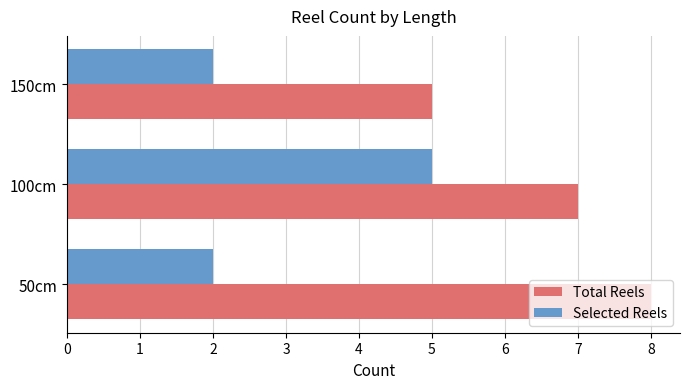

True or false: Selected Reels has a value of 3 at 150cm.

False